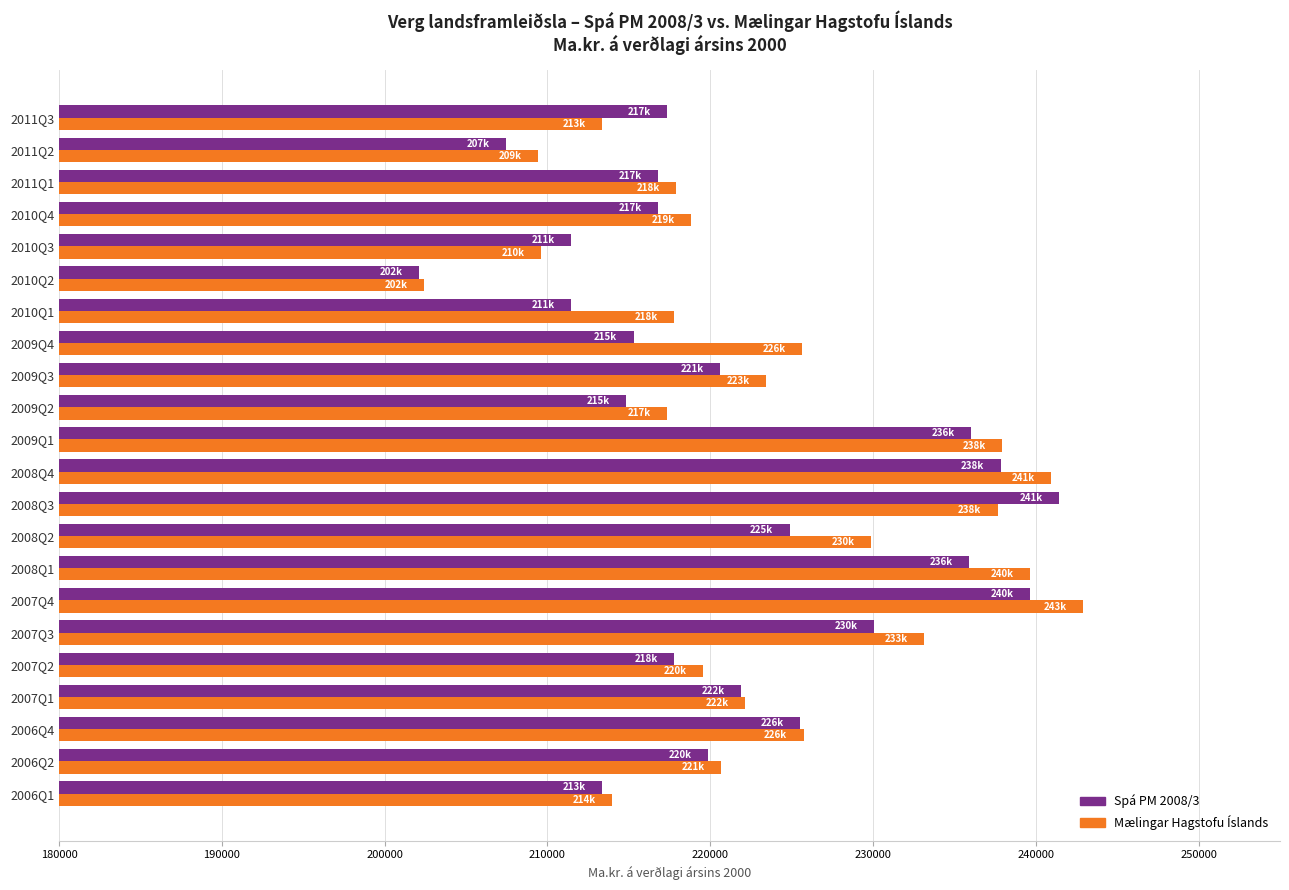

What is the total value across all series at 2006Q1?

427305.0